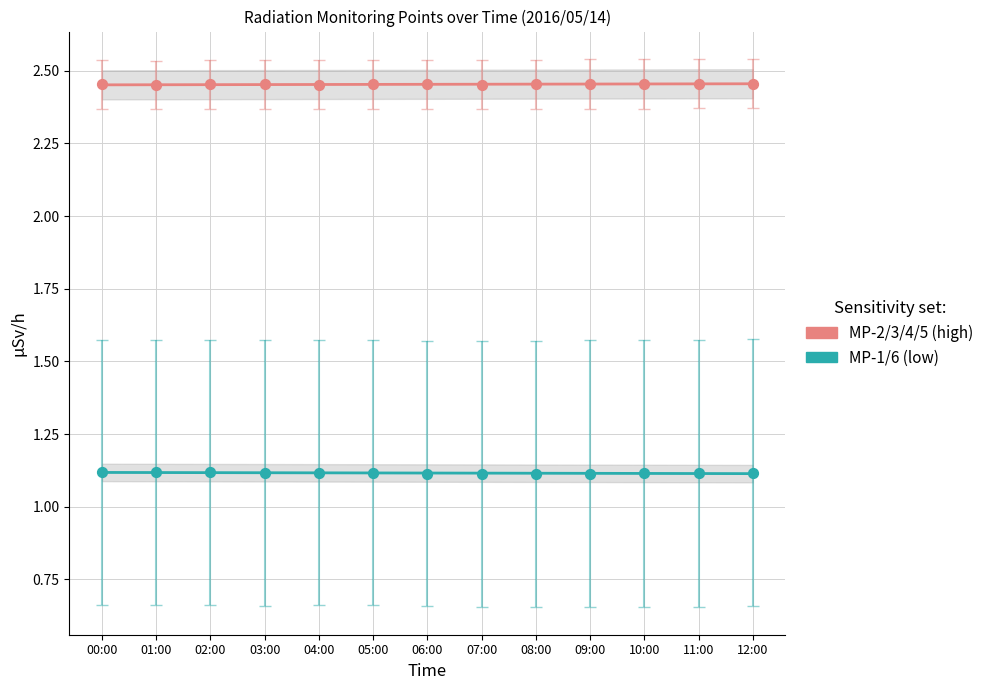

Which series has the largest total across all categories?

MP-2/3/4/5 (high)